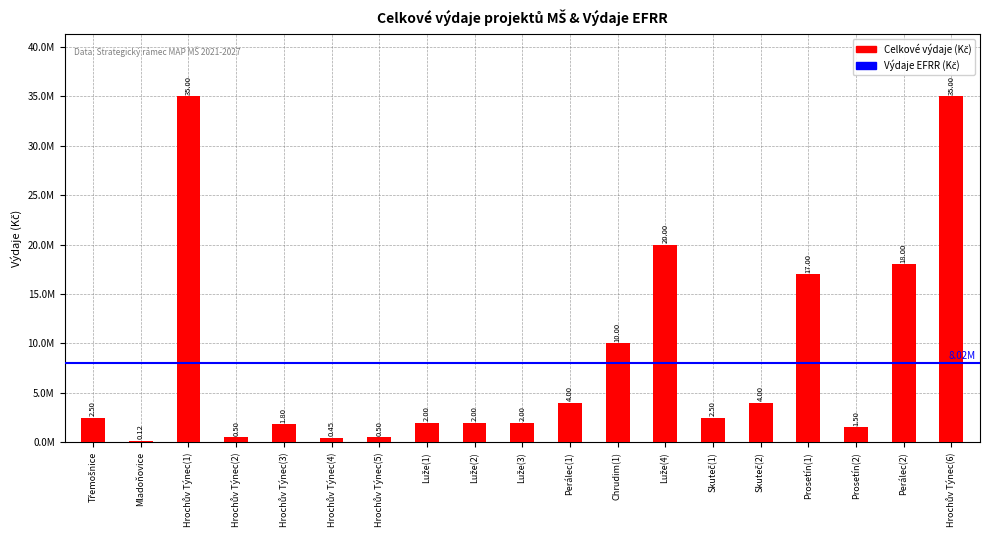

List the series in order of their peak value, highest first.

Celkové výdaje (Kč), Výdaje EFRR (Kč)